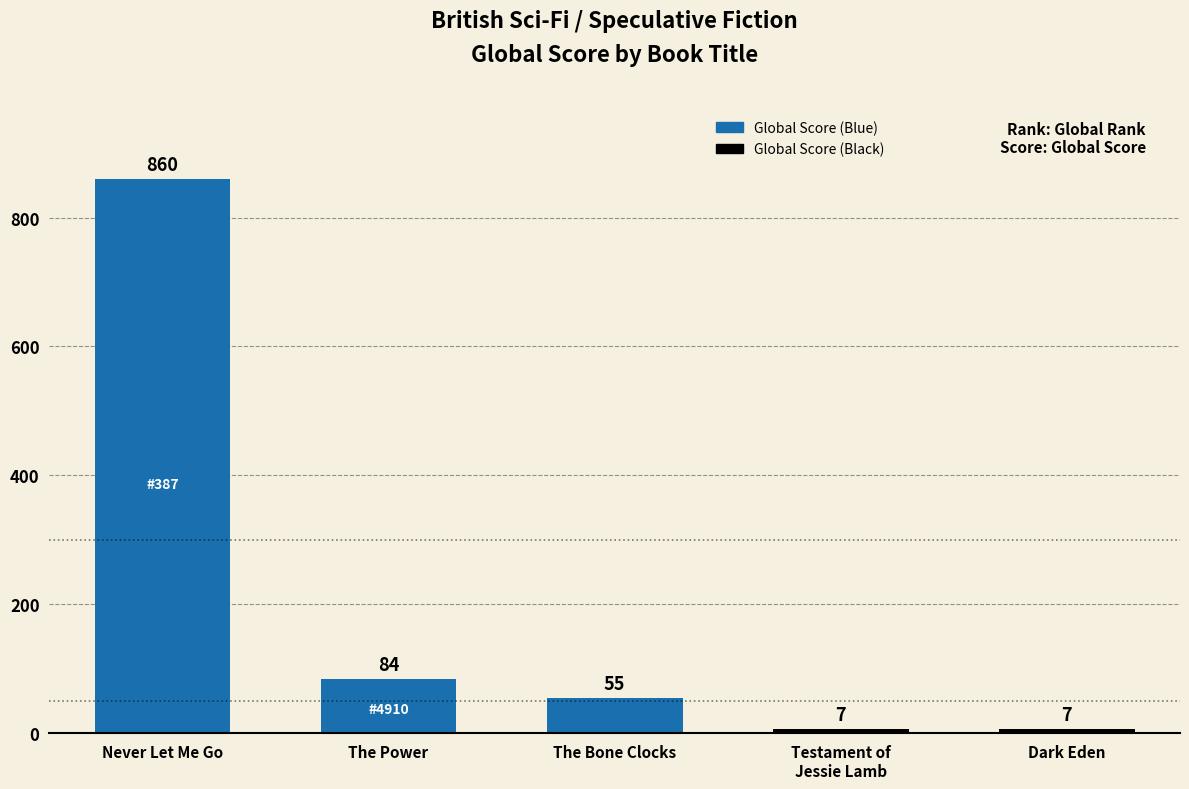

What value does the data have at Dark Eden, to the nearest 10?

10